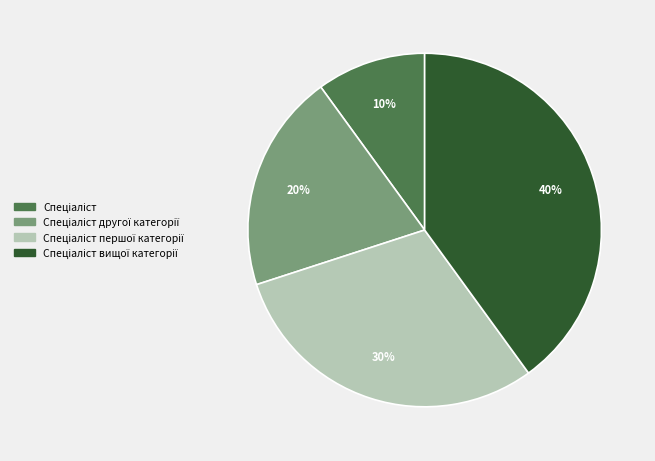

Does any single category account for the majority?

No